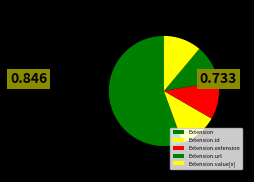

How many slices are in this pie chart?

5